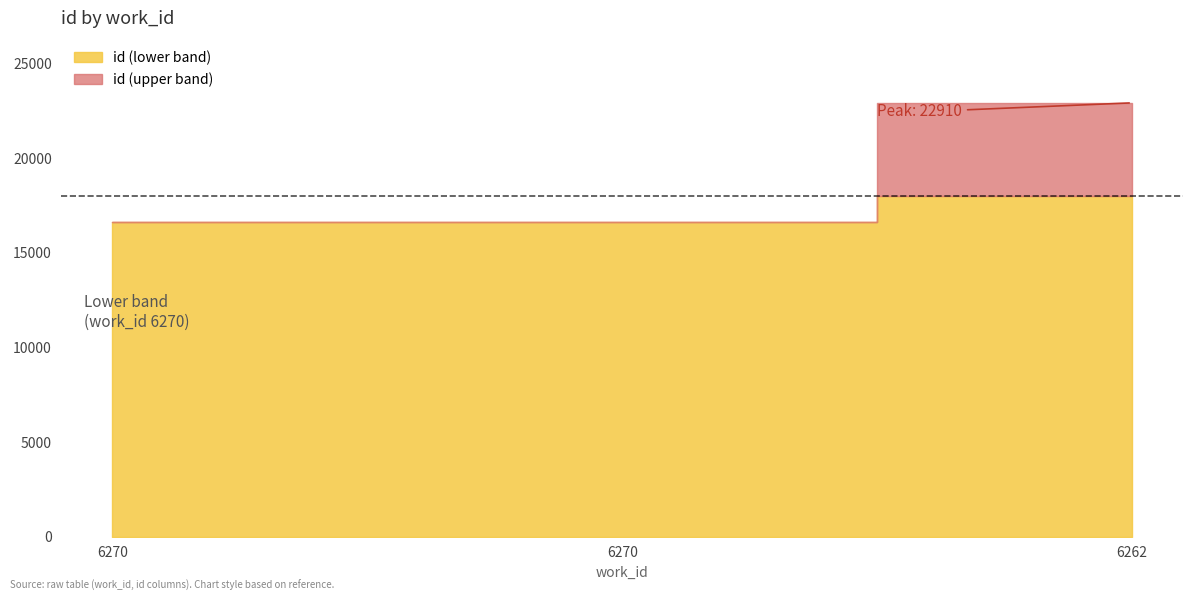

What is the maximum value shown in the chart?

22910